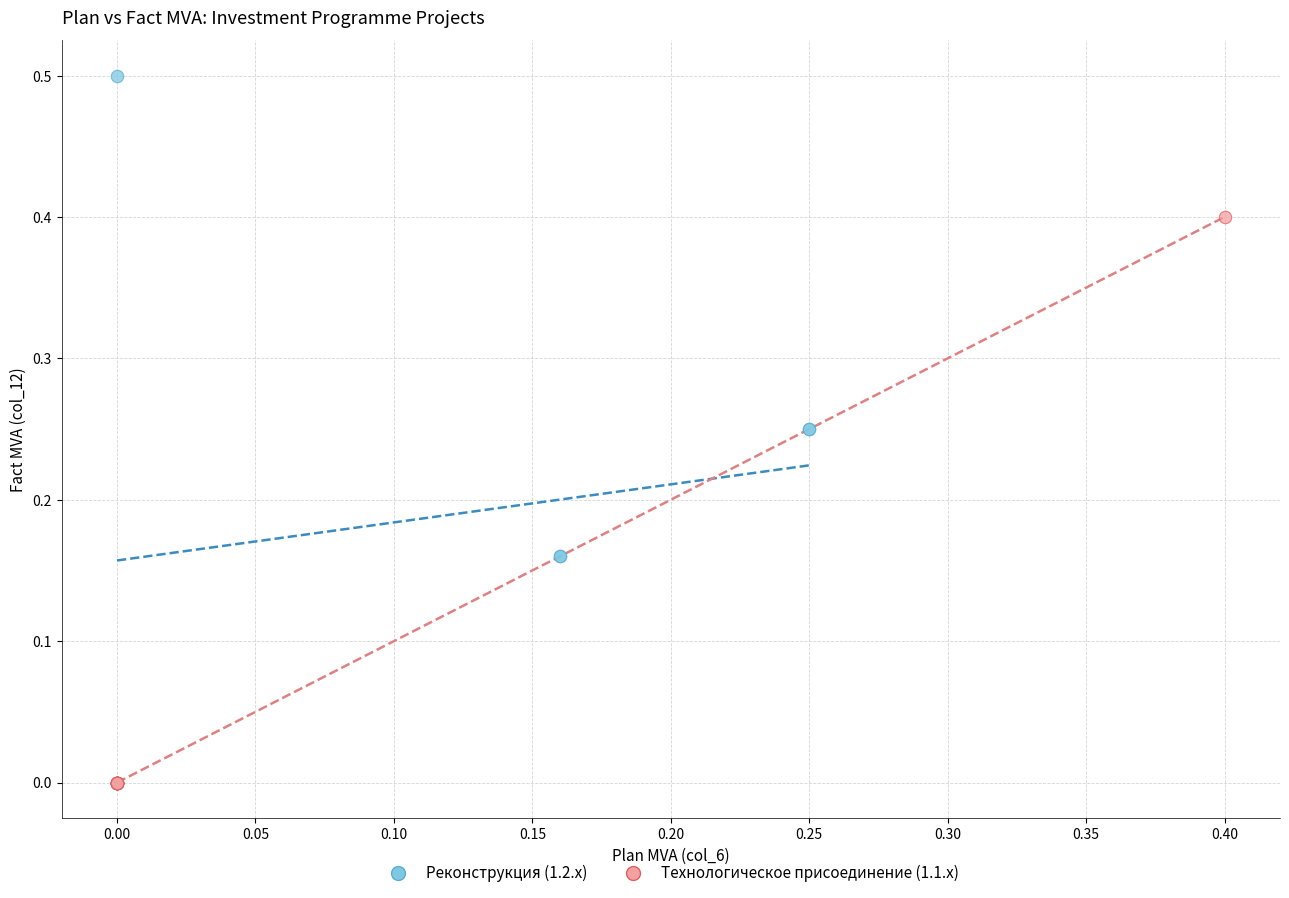

Which series has the widest spread of Y values?

Реконструкция (1.2.x)